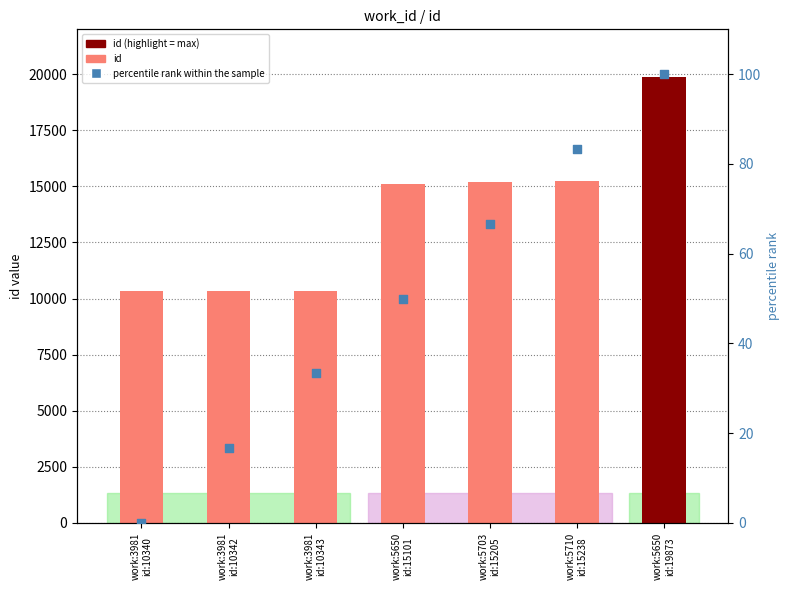

Which series contains the highest Y value?

id